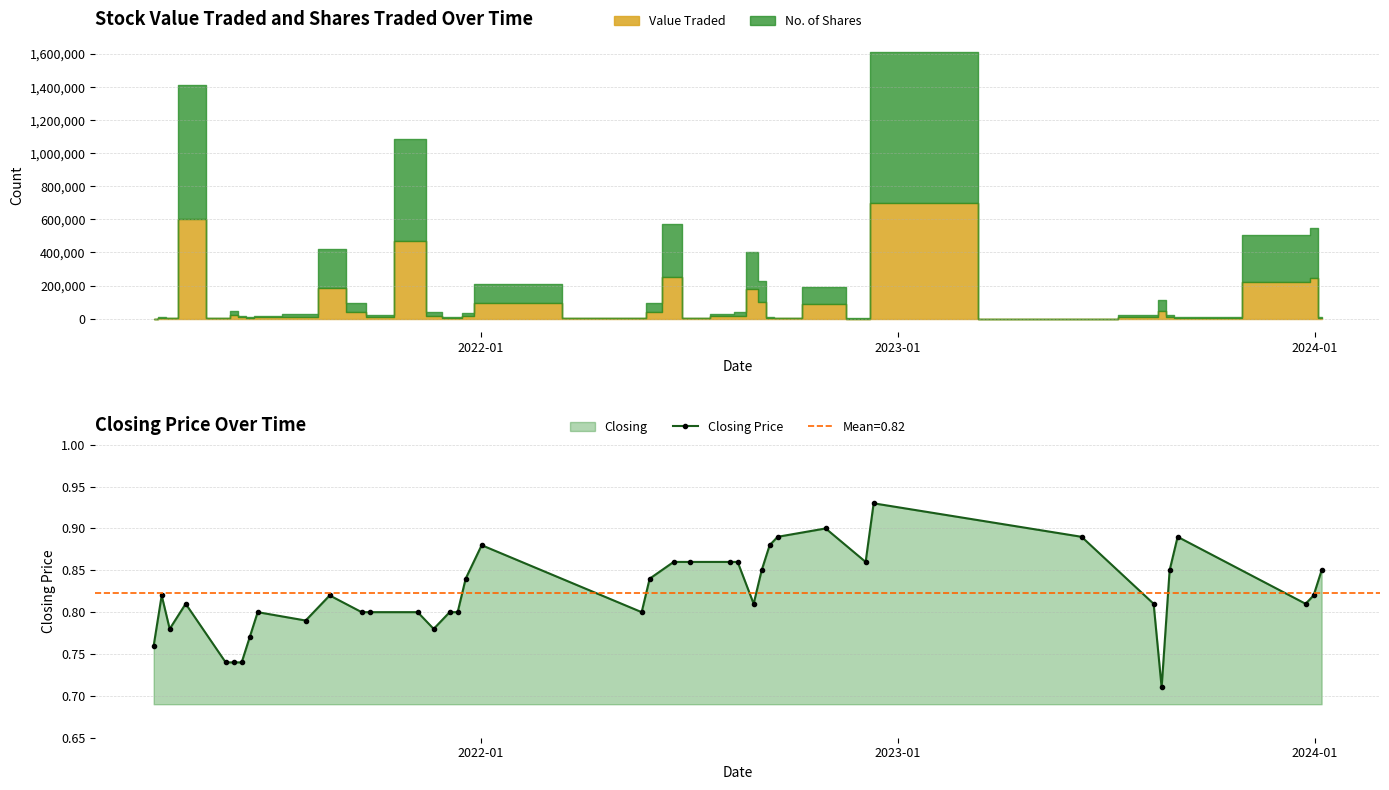

How many Closing Price values are between 0 and 1?

40